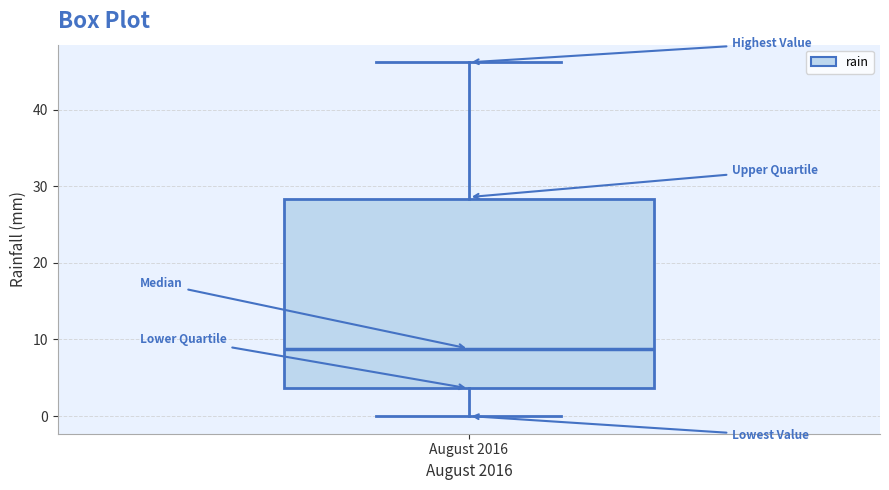

Transcribe this box plot: give where the median line is, the range the box spans, and where the two whiskers end, as read against the y-axis. The values are not printed on the chart, so give them approximately, as read against the axis.

median 9, box 4 to 28, whiskers 0 to 46